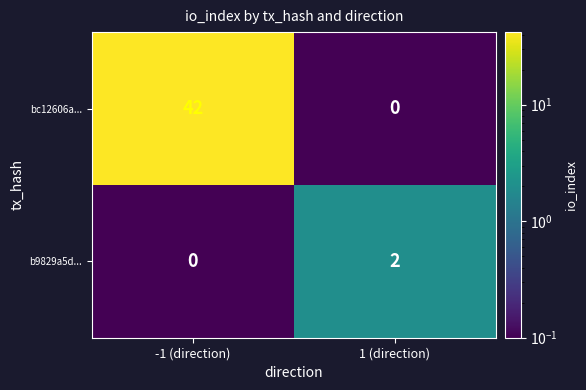

At 1 (direction), list the series in order from smallest to largest.

bc12606a..., b9829a5d...